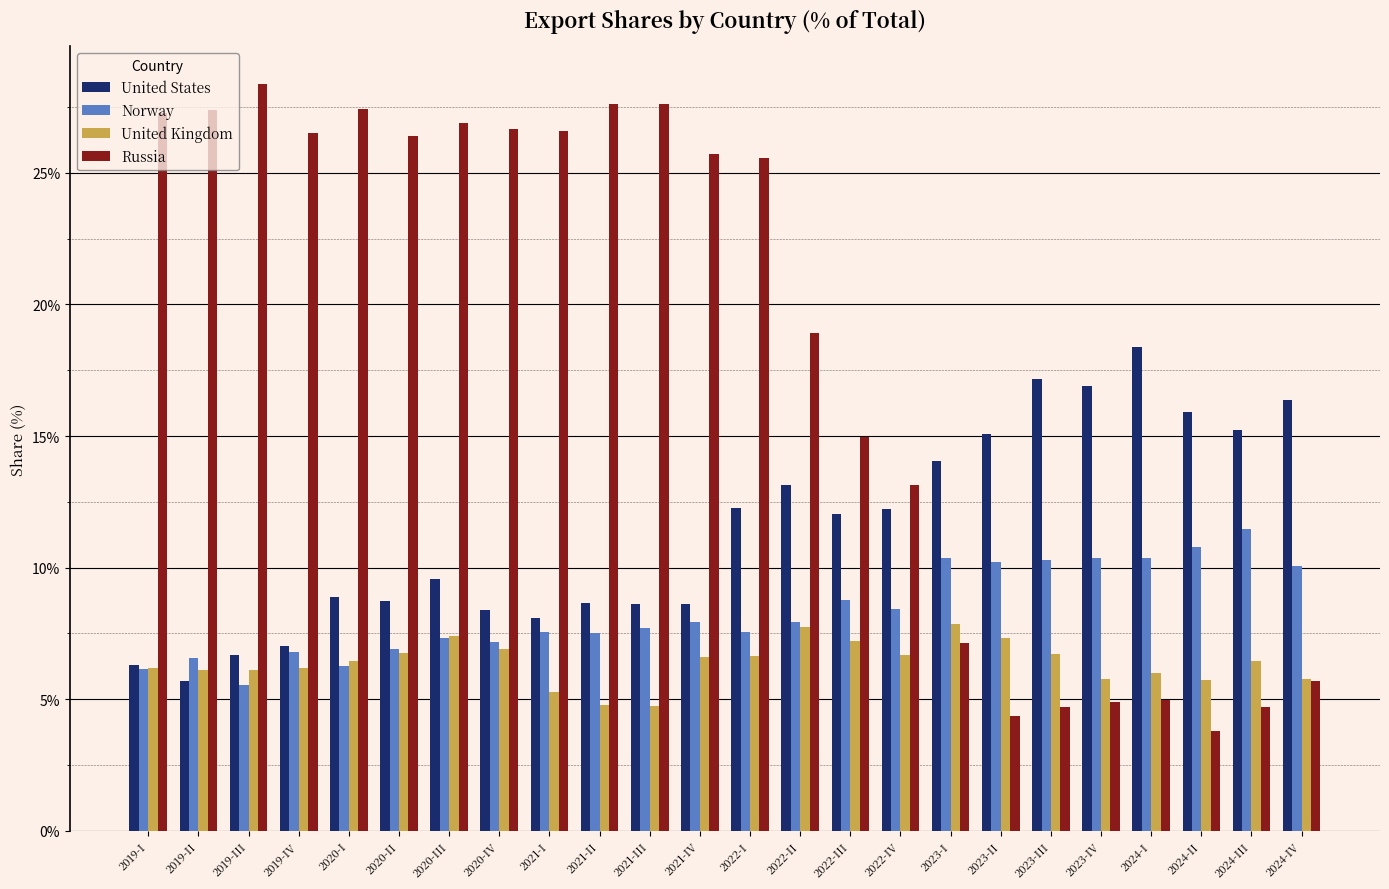

Which series changed the most between 2022-II and 2023-IV?

Russia